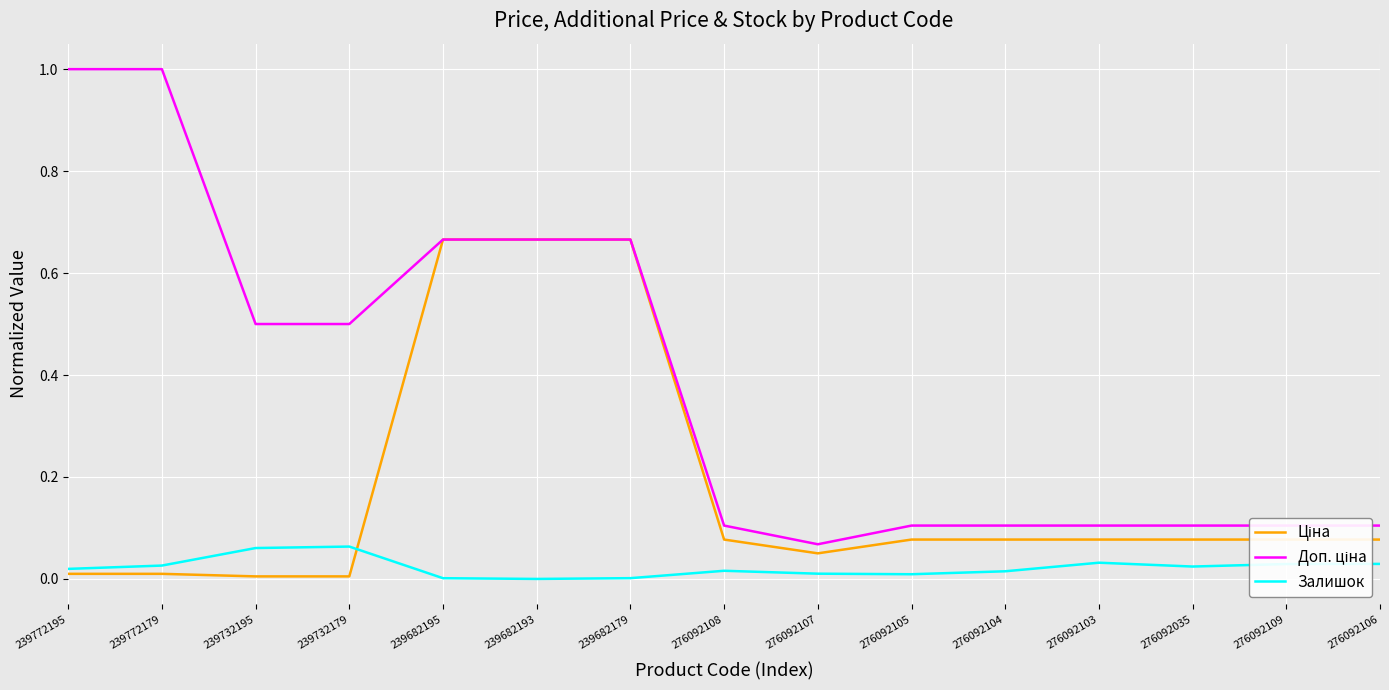

What is the maximum value shown in the chart?

1.0